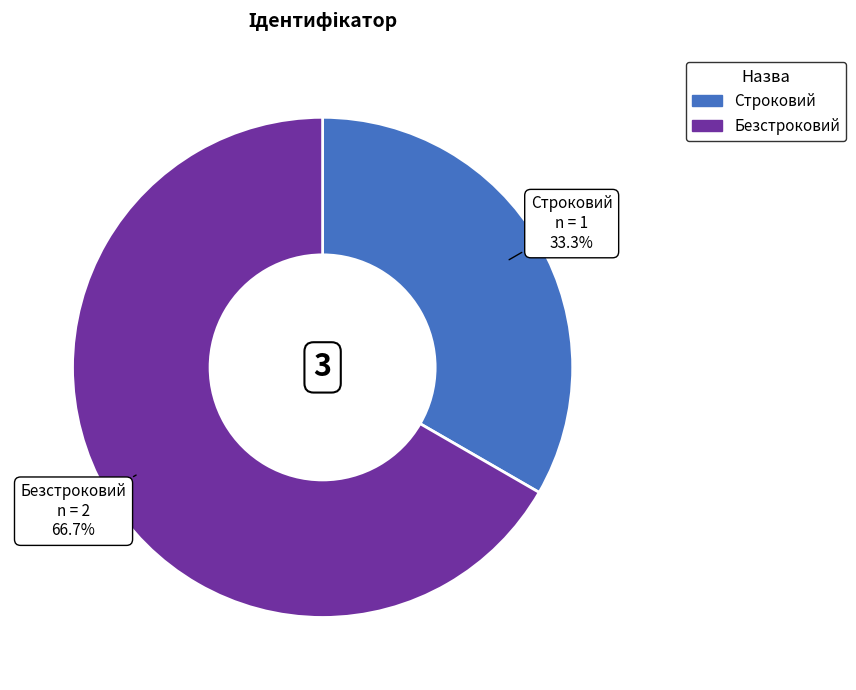

Which slice is the smallest?

Строковий